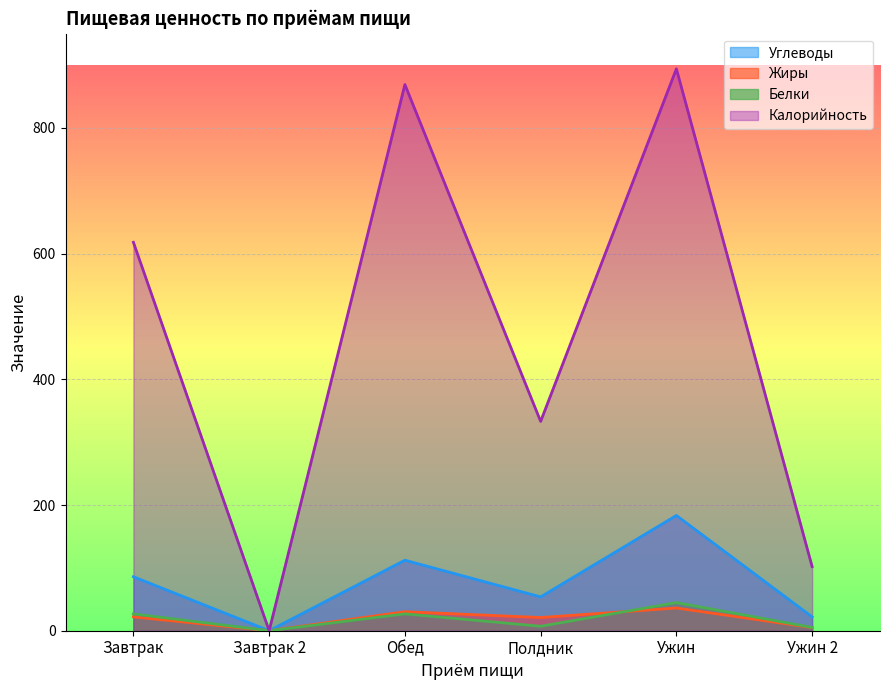

Which label corresponds to the smallest value in the chart?

Завтрак 2